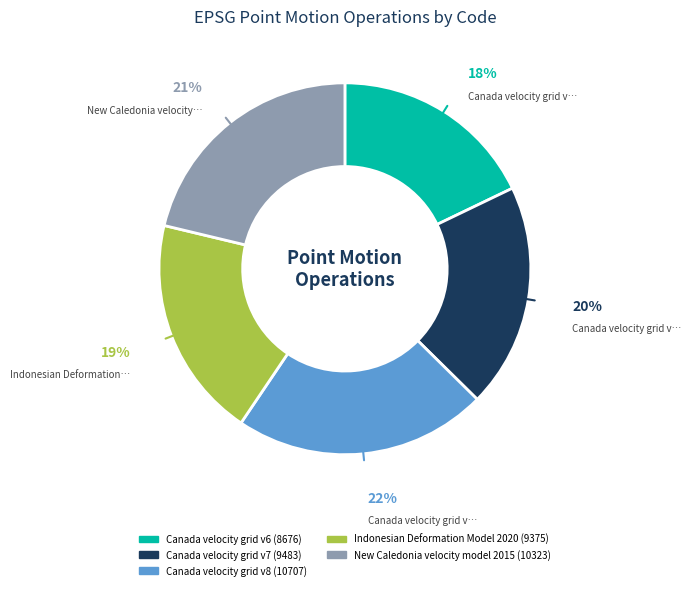

What percentage is the Canada velocity grid v7 slice, to the nearest percent?

20%